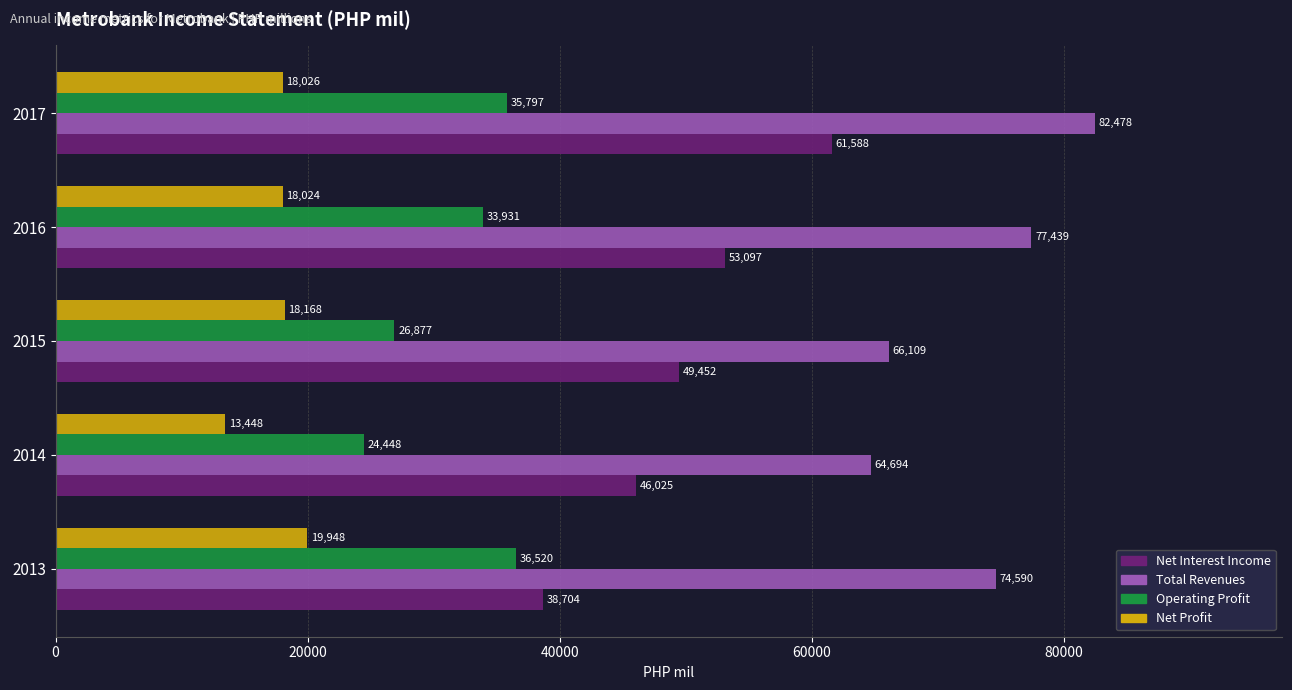

What is the difference between the maximum and minimum values in the Net Interest Income series?

22884.0